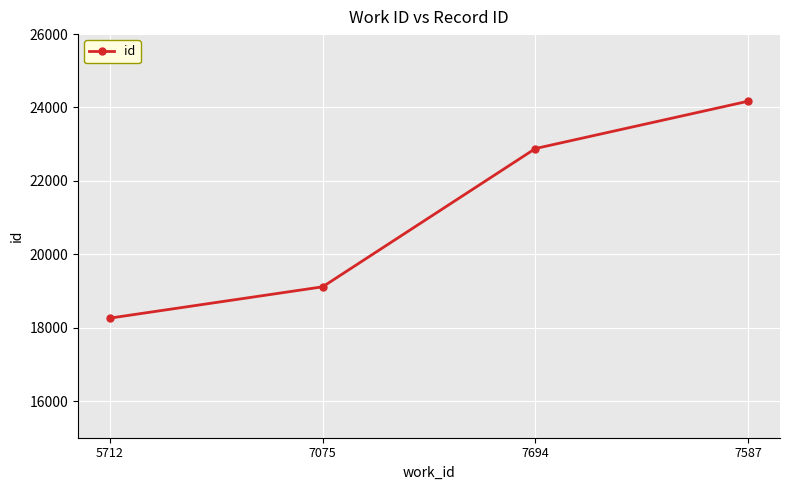

Which label corresponds to the largest value in the chart?

7587